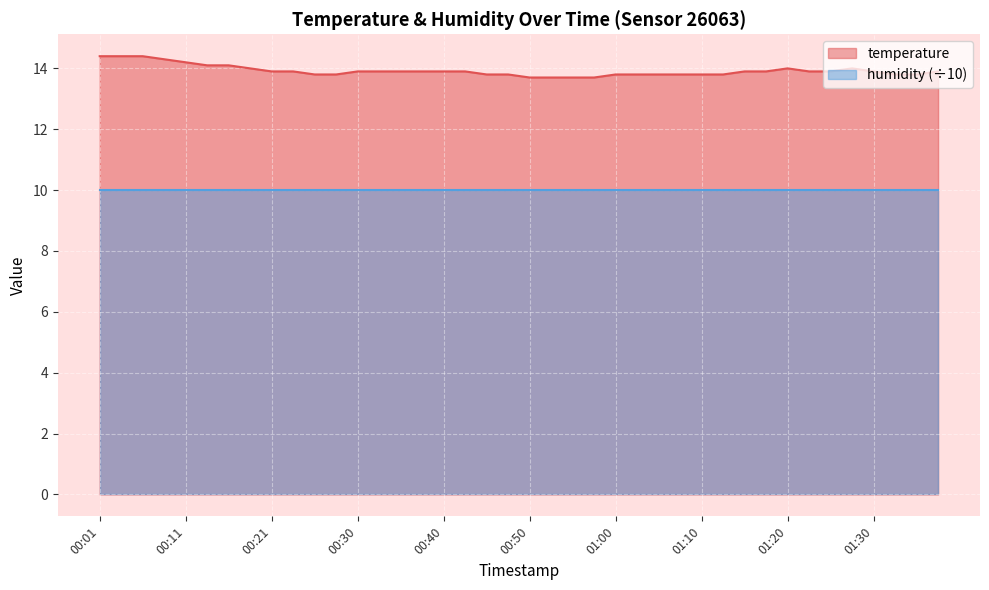

How many lines are shown in the chart?

2